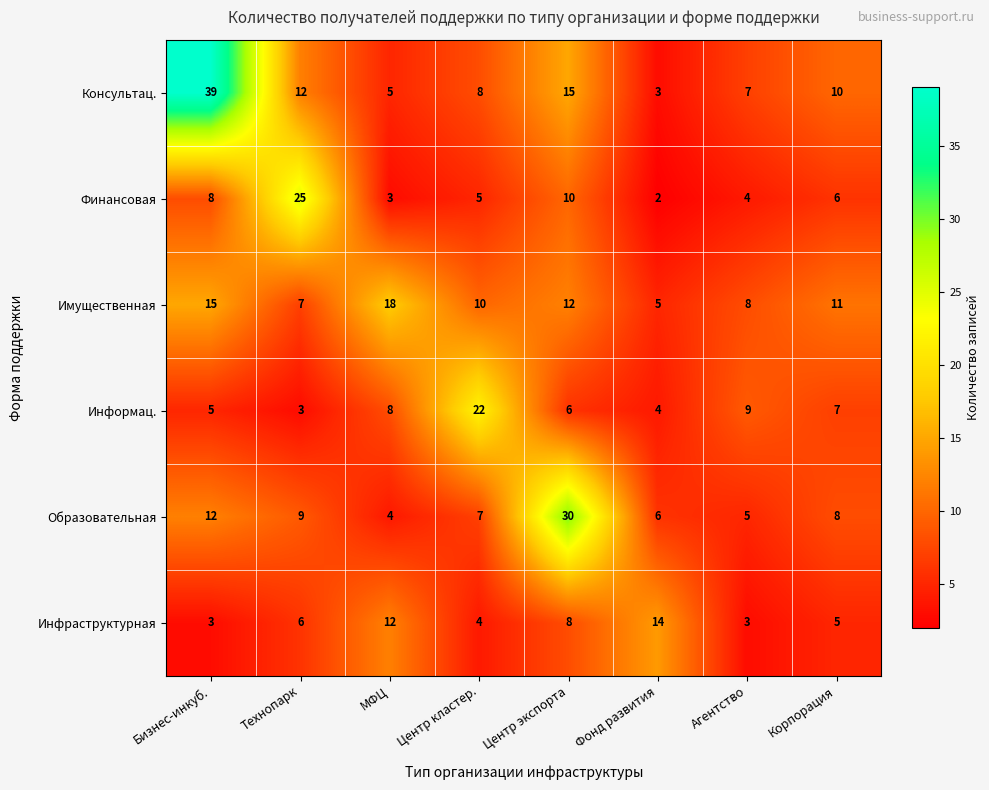

Which series has the largest total across all categories?

Консультац.